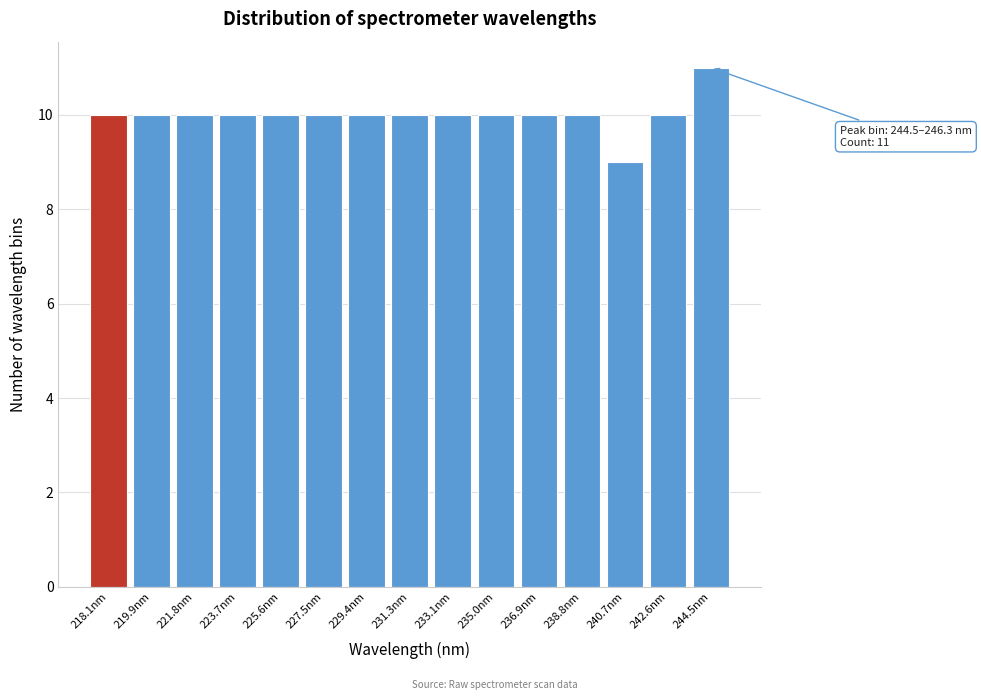

Reading left to right, transcribe all the data shown in this chart.

10	10	10	10	10	10	10	10	10	10	10	10	9	10	11